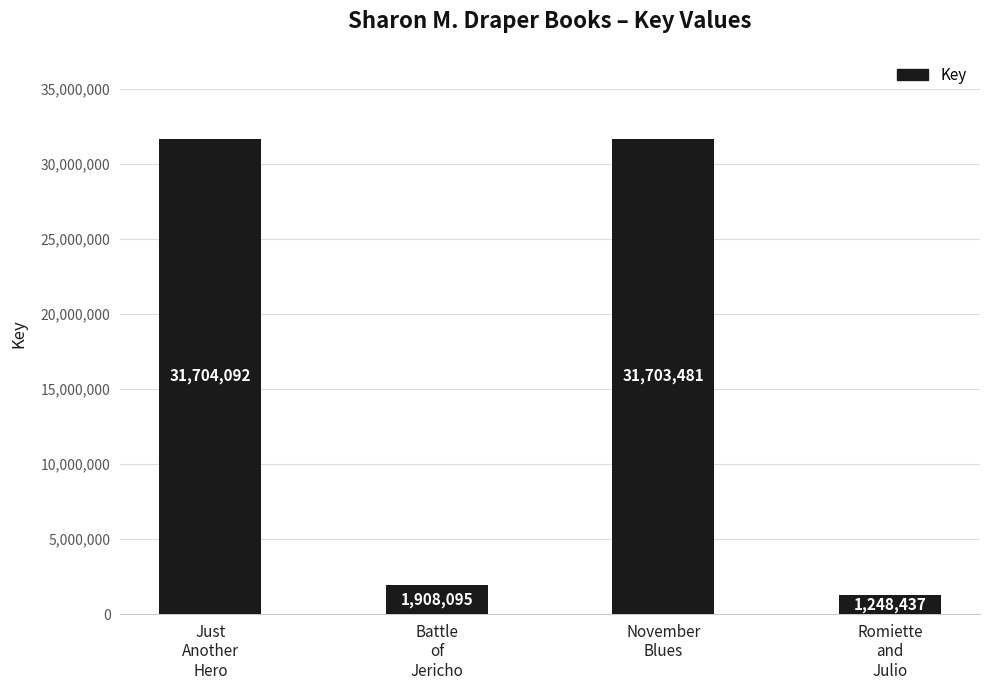

What is the smallest value displayed?

1248437